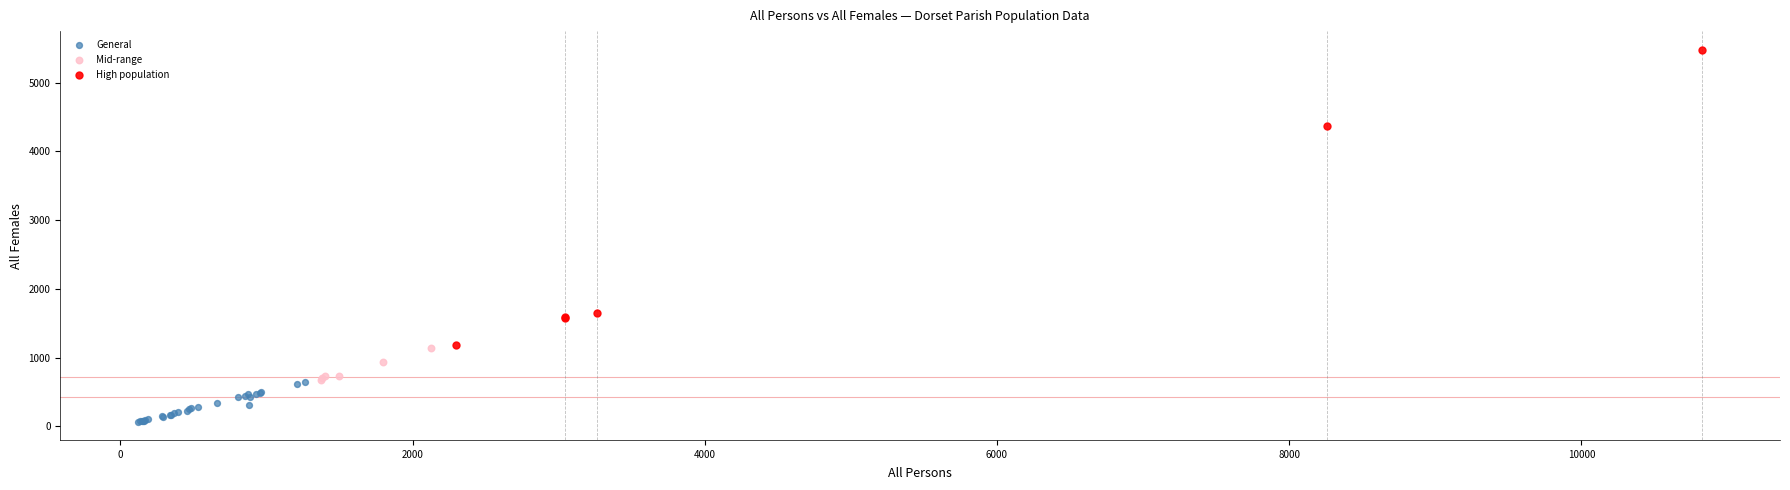

Which series has the largest Y range (max minus min)?

High population